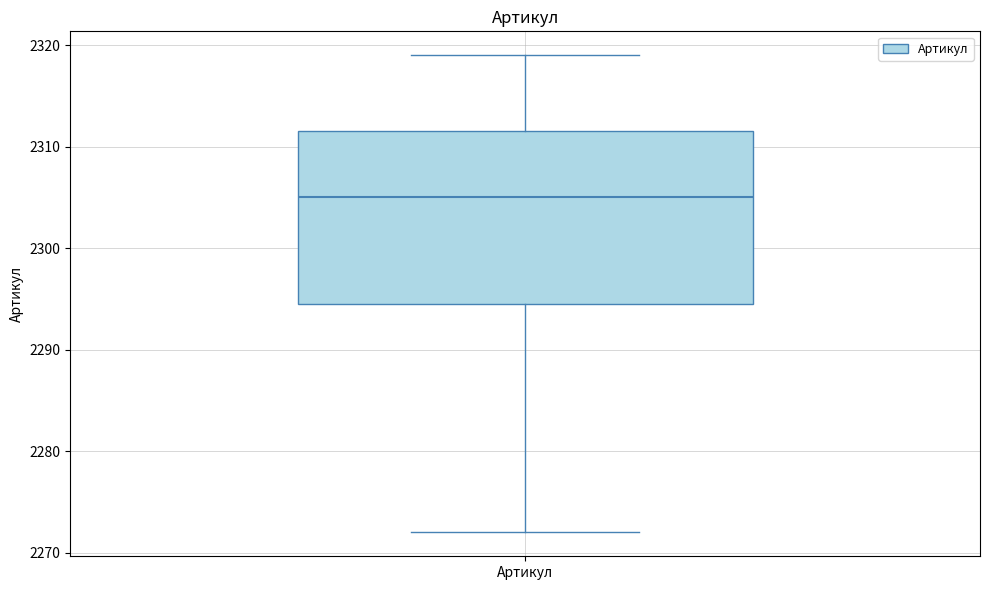

Where does the lower whisker of the box for Артикул end on the y-axis? The values are not printed on the chart, so give them approximately, as read against the axis.

2272